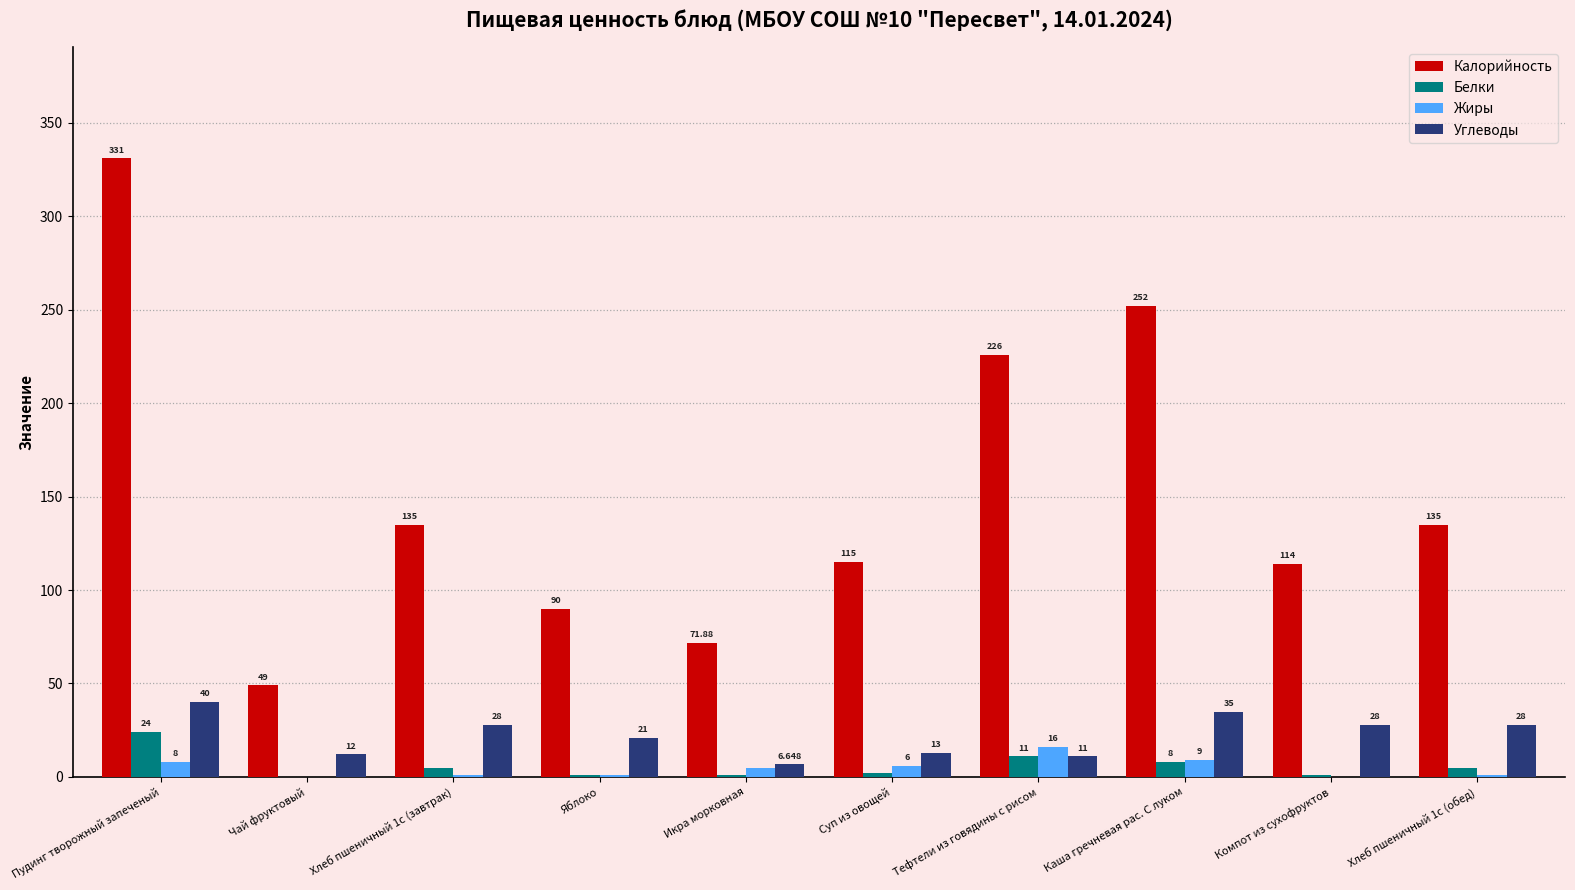

What is the total value across all series at Суп из овощей?

136.0